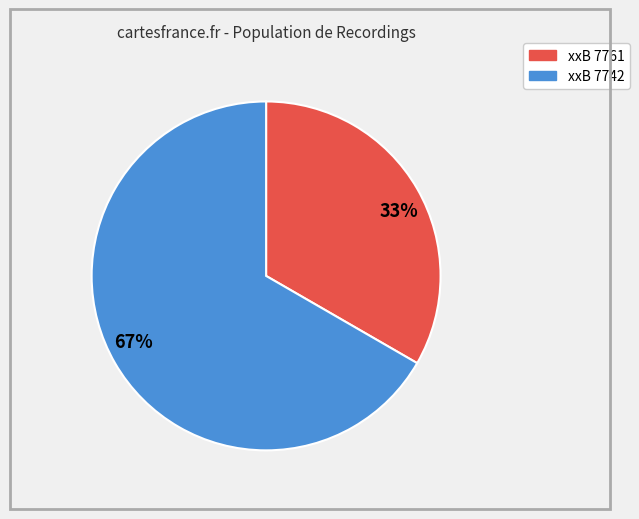

True or false: 33% accounts for 40% of the total.

False